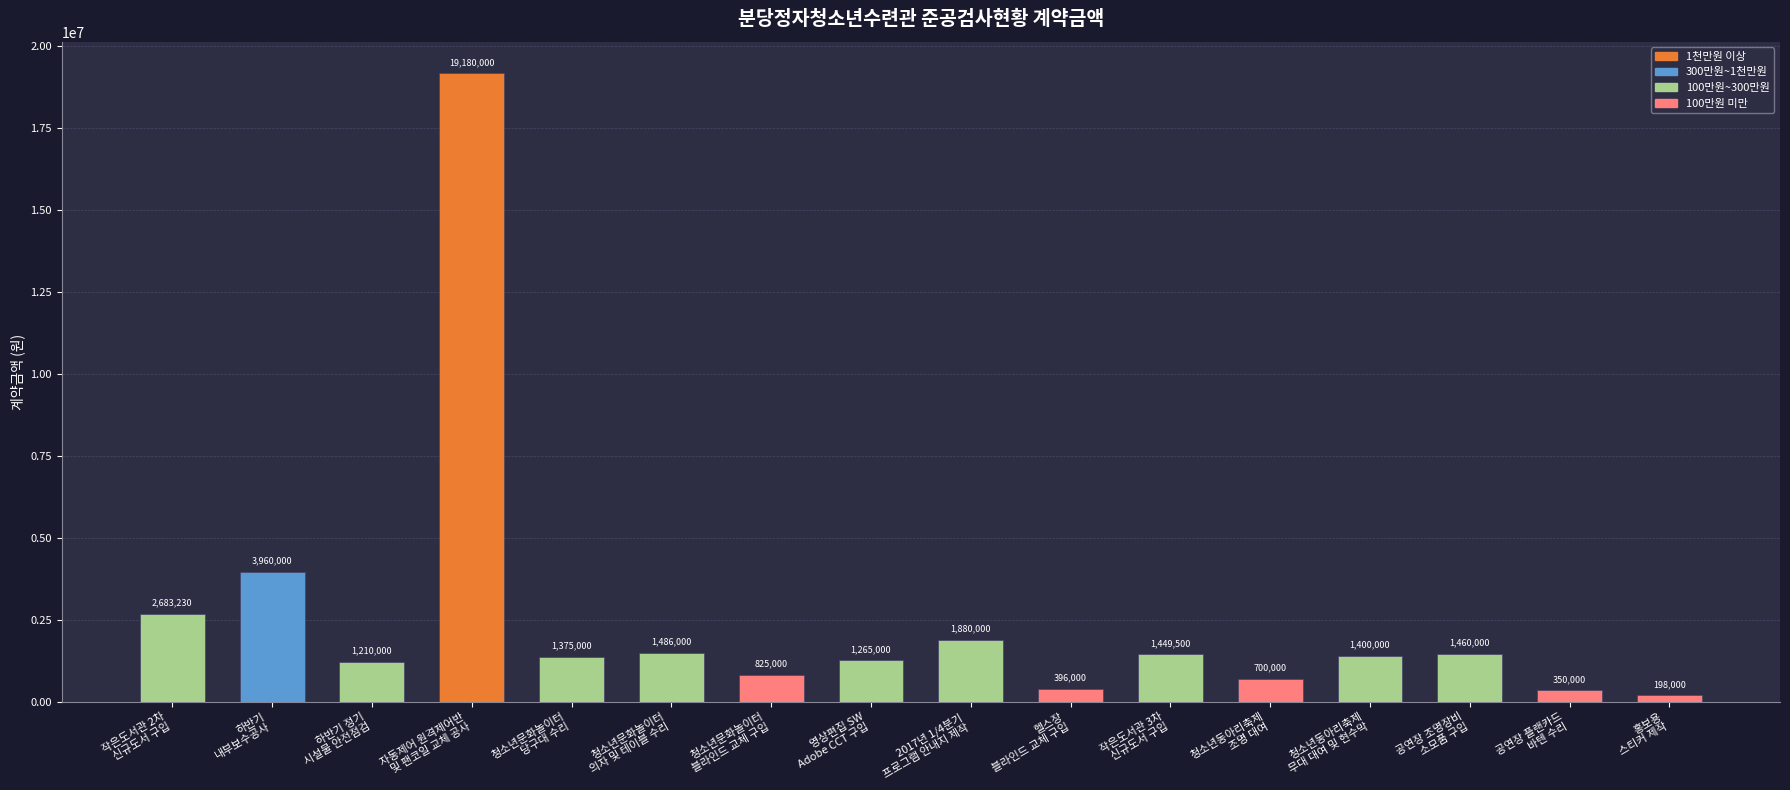

Reading left to right, transcribe all the data shown in this chart.

작은도서관 2차
신규도서 구입=2683230	하반기
내부보수공사=3960000	하반기 정기
시설물 안전점검=1210000	자동제어 원격제어반
및 팬코일 교체 공사=19180000	청소년문화놀이터
당구대 수리=1375000	청소년문화놀이터
의자 및 테이블 수리=1486000	청소년문화놀이터
블라인드 교체 구입=825000	영상편집 SW
Adobe CCT 구입=1265000	2017년 1/4분기
프로그램 안내지 제작=1880000	헬스장
블라인드 교체 구입=396000	작은도서관 3차
신규도서 구입=1449500	청소년동아리축제
조명 대여=700000	청소년동아리축제
무대 대여 및 현수막=1400000	공연장 조명장비
소모품 구입=1460000	공연장 플랜카드
바텐 수리=350000	홍보용
스티커 제작=198000